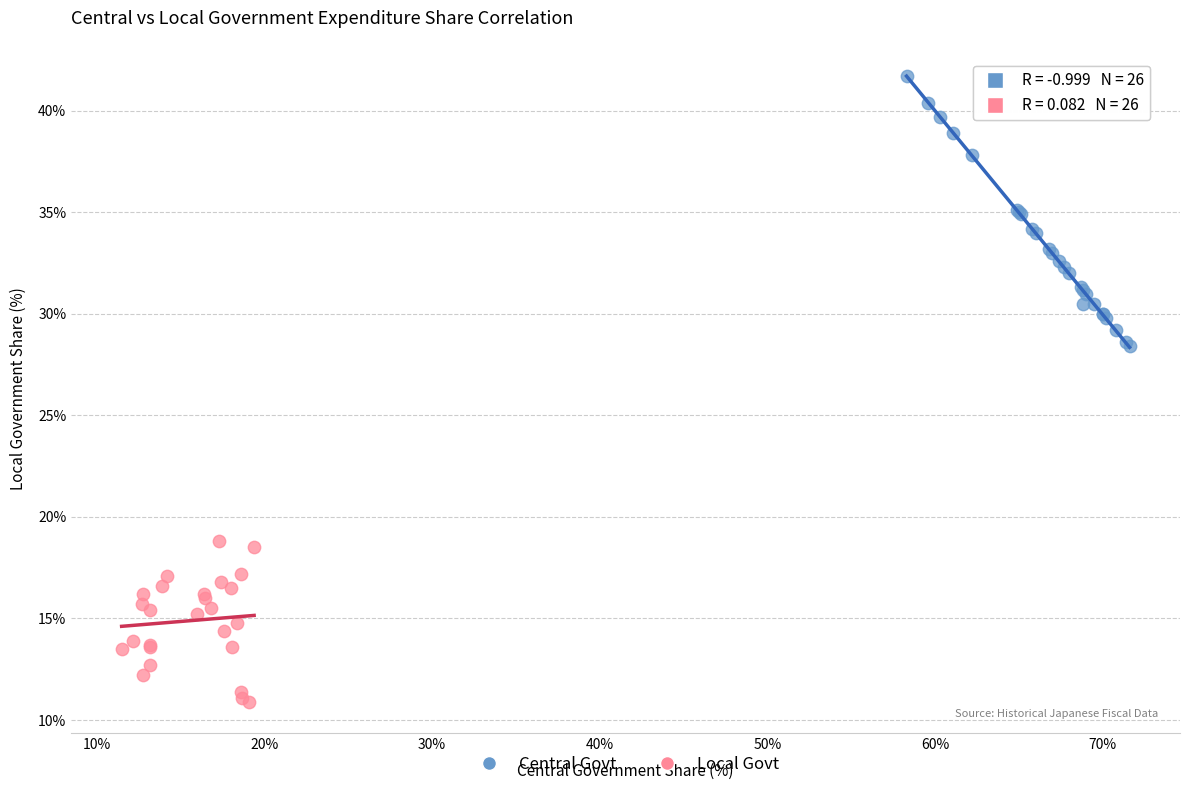

What are all the series names shown in the legend?

Central Govt, Local Govt